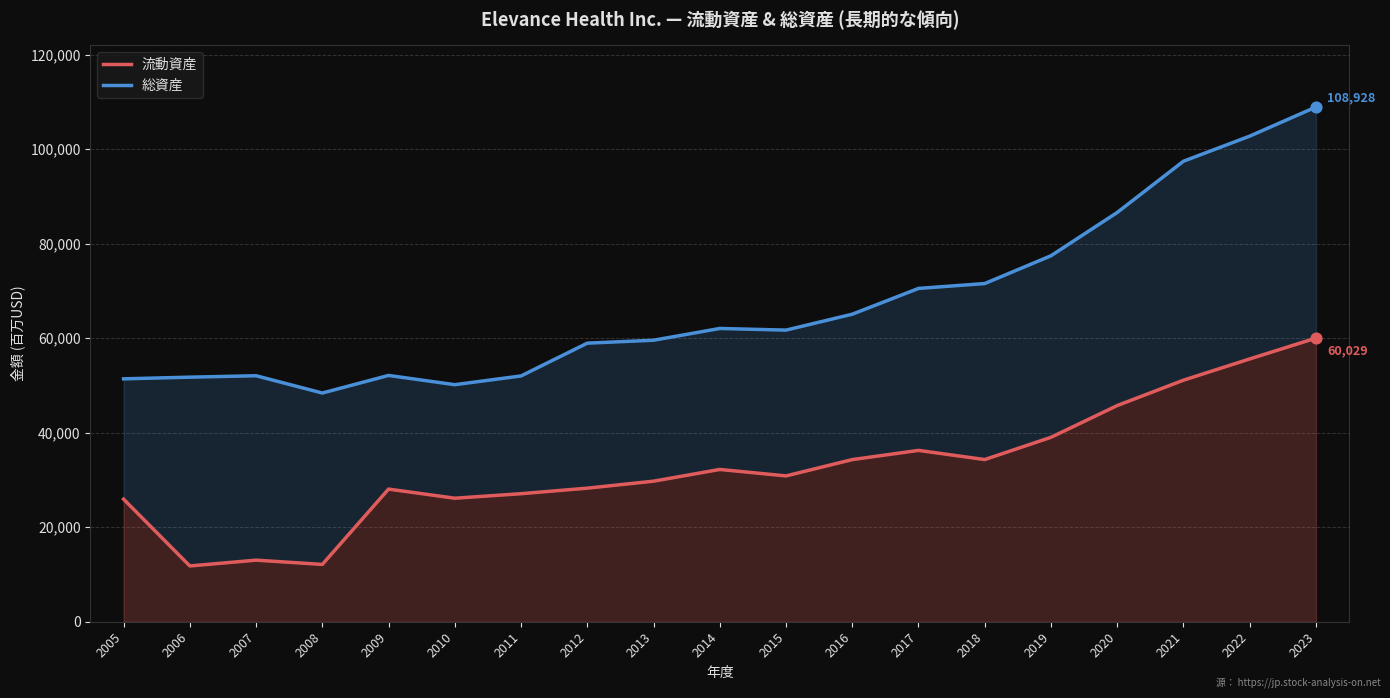

What is the total value across all series at 2011?

79116